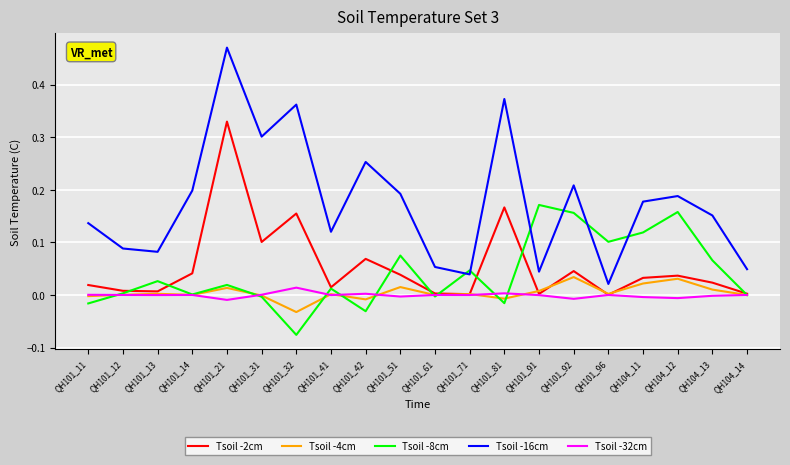

Which series has the largest total across all categories?

Tsoil -16cm